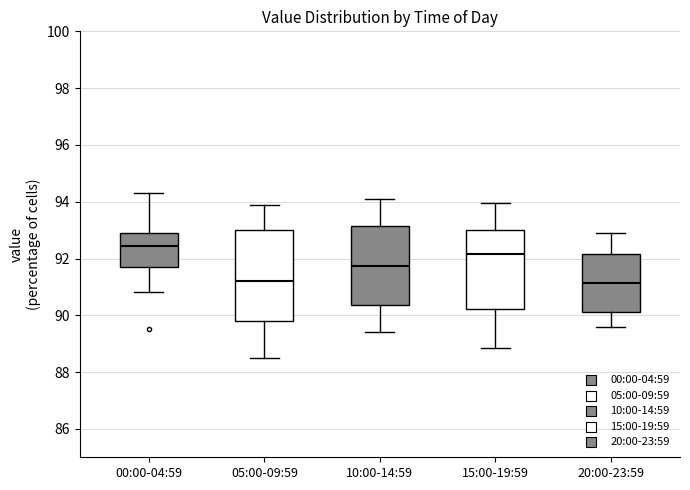

Which box's median line is the highest?

00:00-04:59